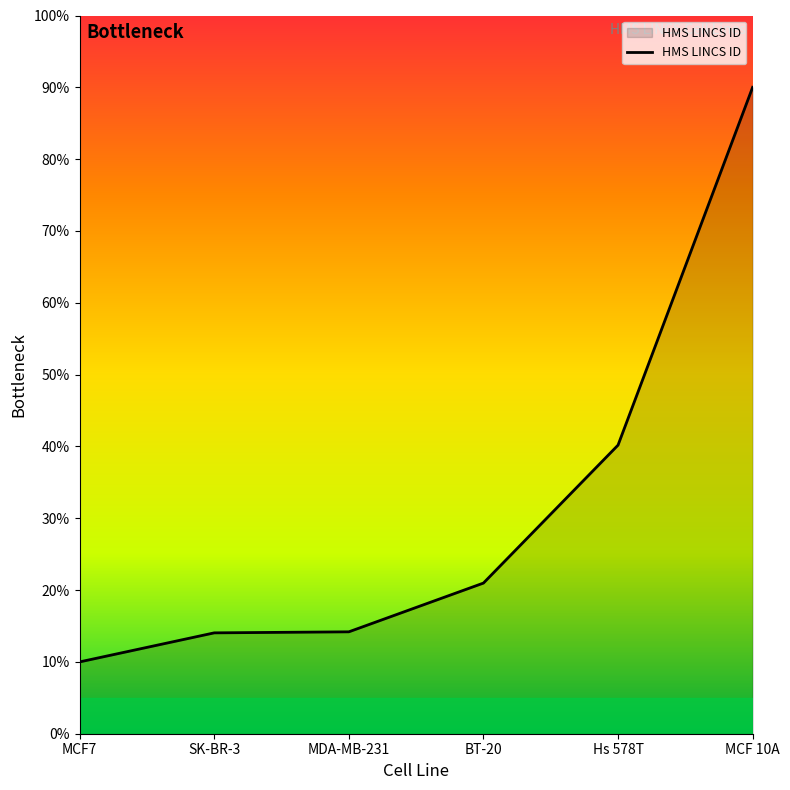

How many lines are shown in the chart?

1